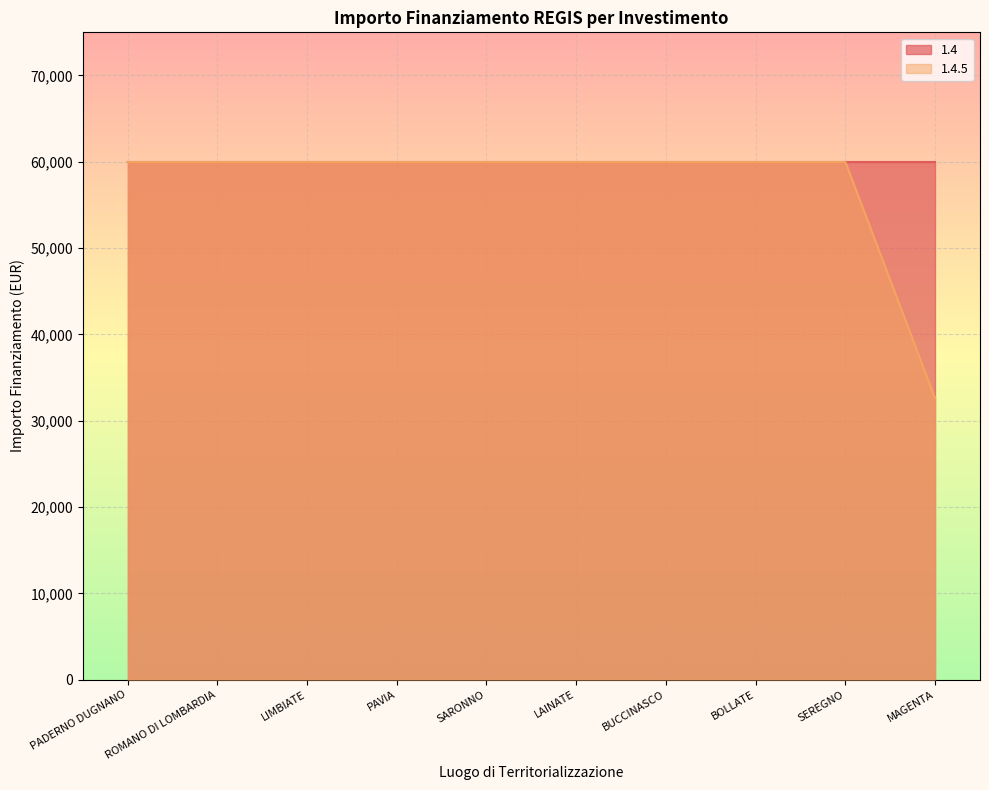

At which category does the chart reach its peak across all series?

PADERNO DUGNANO